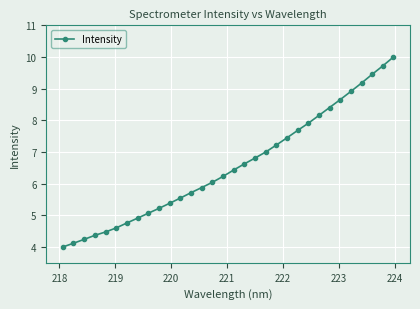

What is the greatest value displayed?

10.0